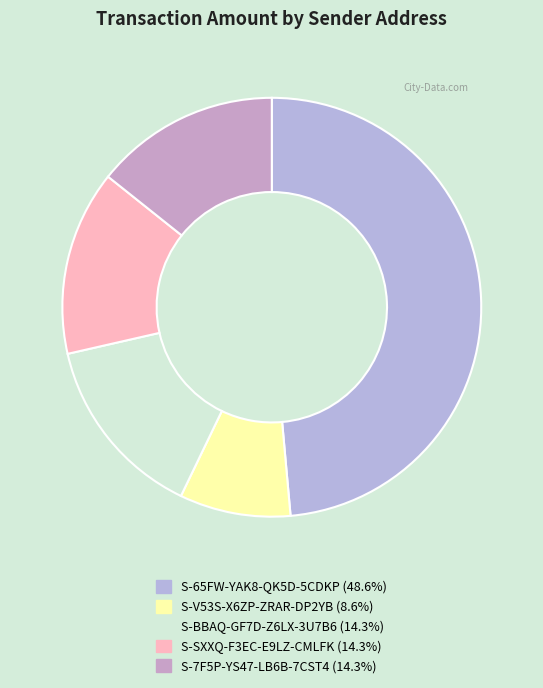

What is the ratio of the value at S-7F5P-YS47-LB6B-7CST4 to the value at S-65FW-YAK8-QK5D-5CDKP?

0.3